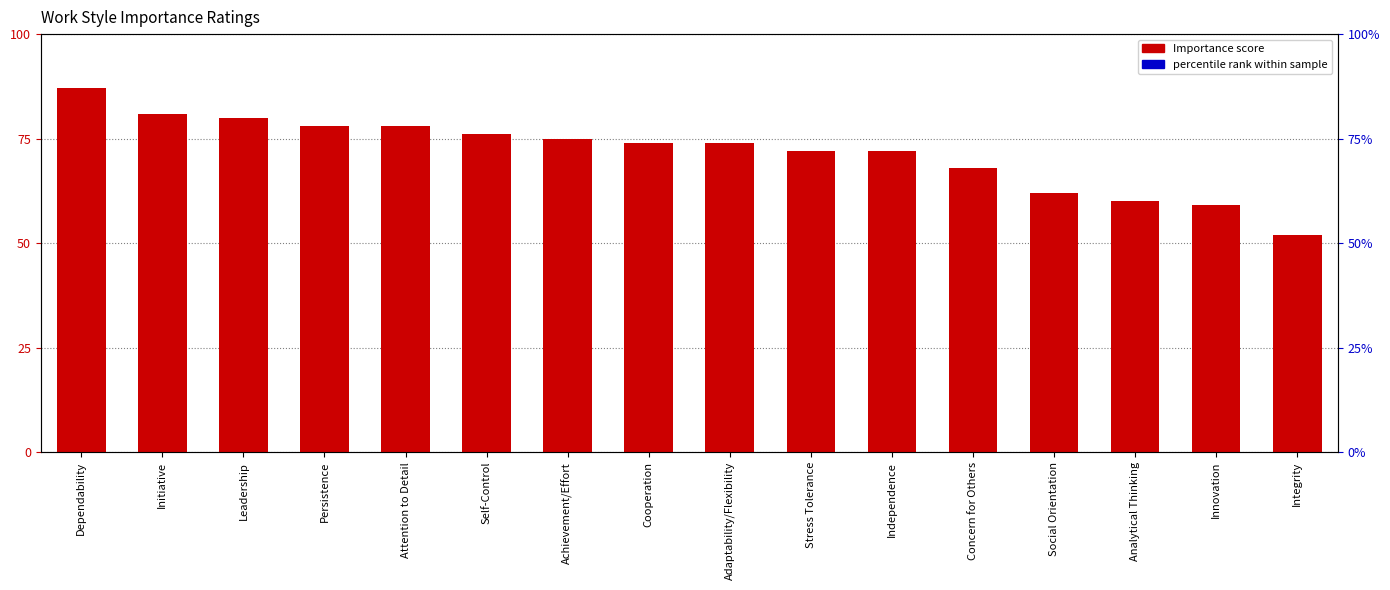

What is the minimum value shown in the chart?

52